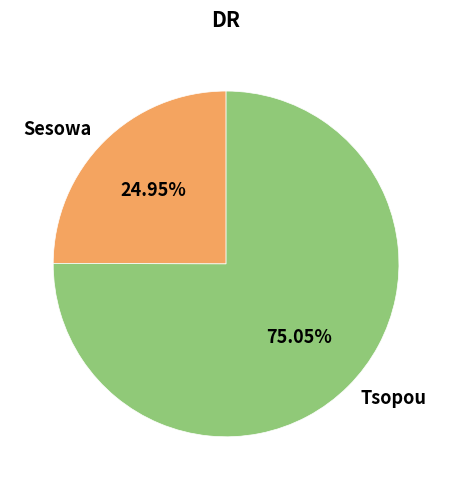

To the nearest percent, what percentage of the pie is Tsopou?

75%